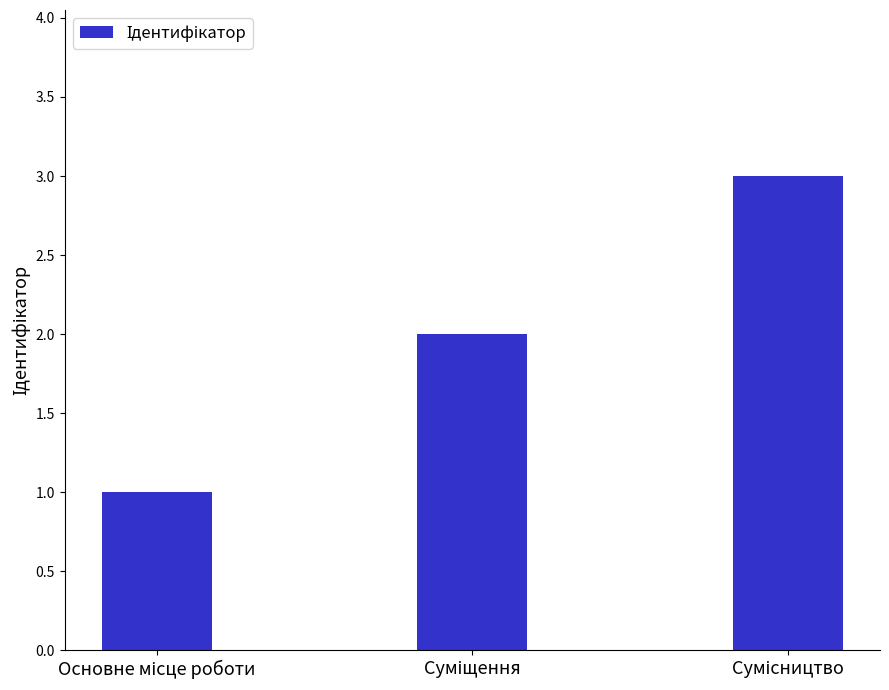

Are the bars horizontal?

No